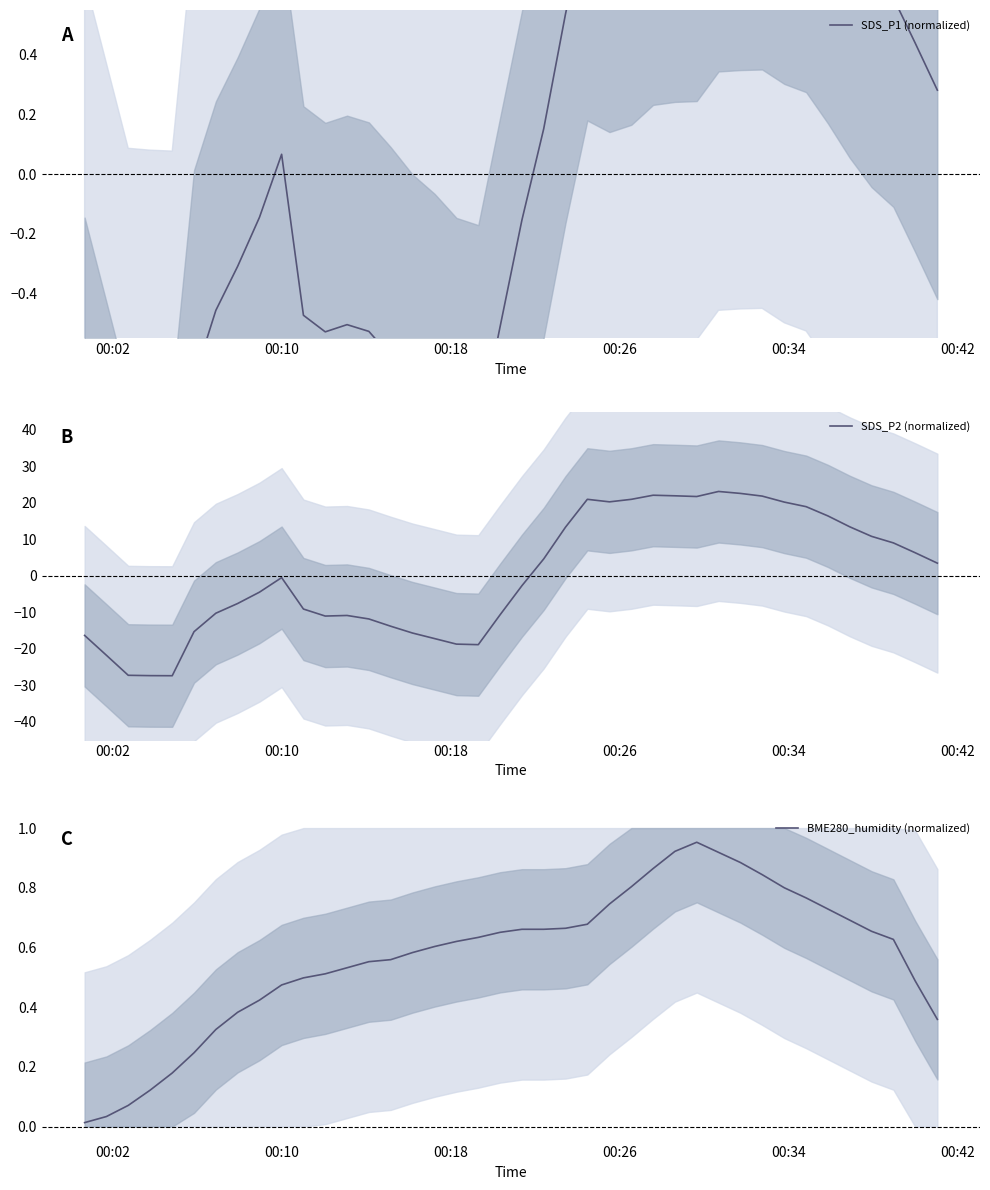

Which series has the largest total across all categories?

BME280_humidity (normalized)